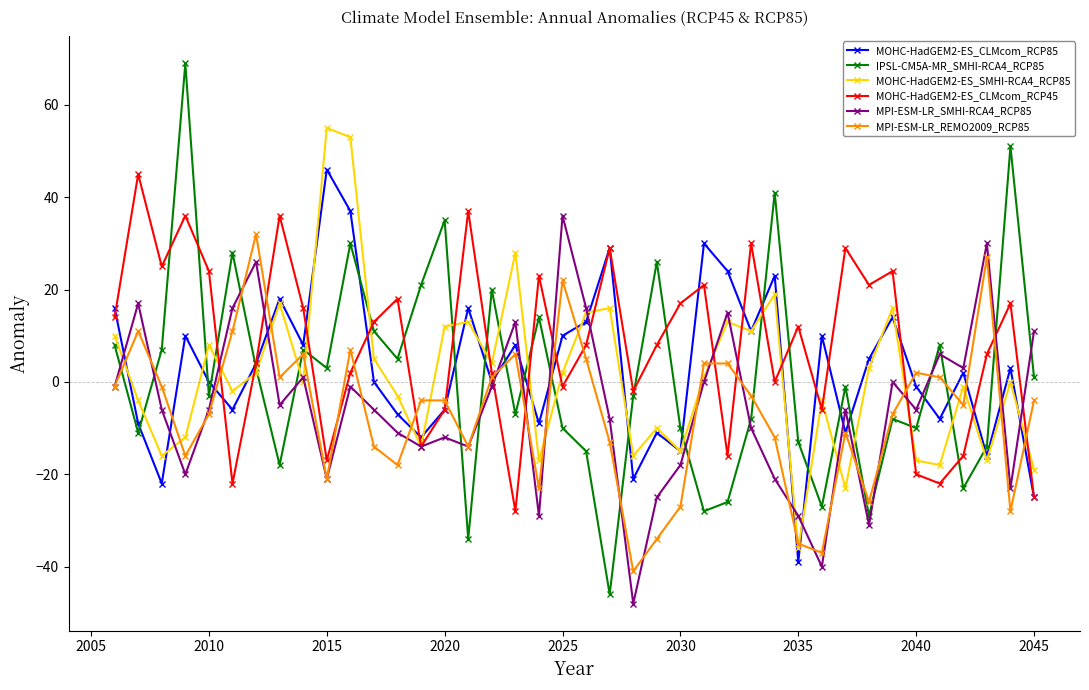

What is the lowest value of the MPI-ESM-LR_REMO2009_RCP85 series?

-41